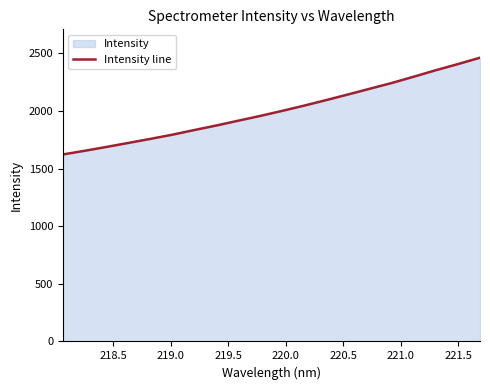

What is the difference between the maximum and minimum values?

839.2